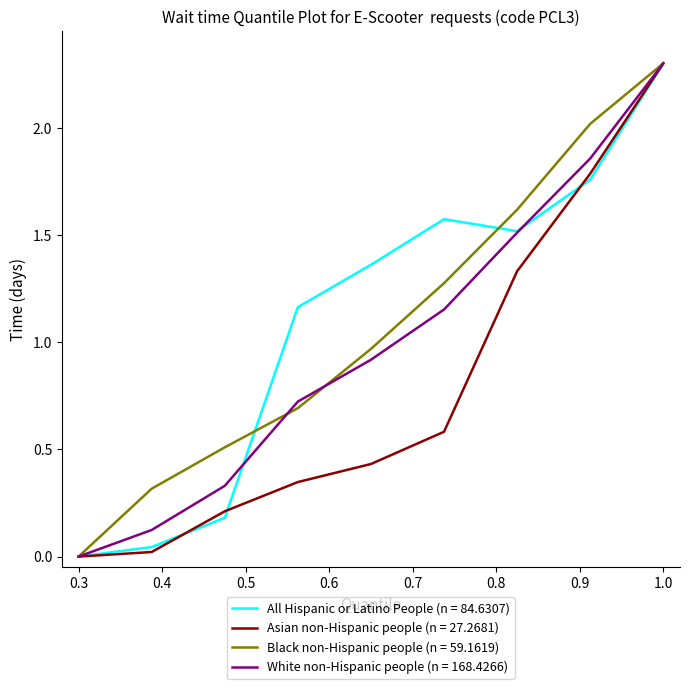

What is the maximum value shown in the chart?

2.3